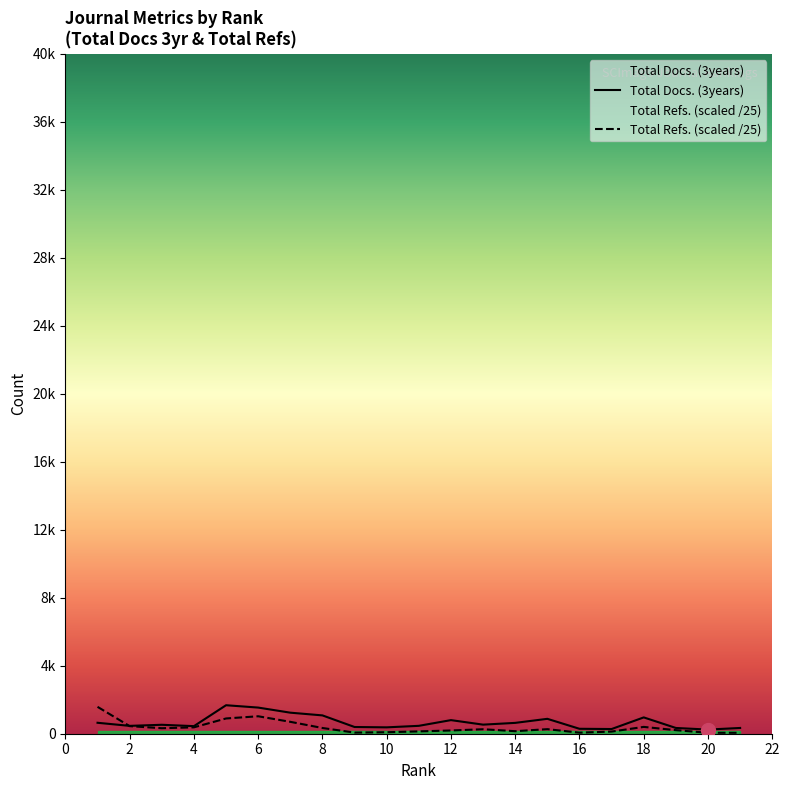

In Total Docs. (3years), how many points are higher than both neighbors (excluding endpoints)?

5